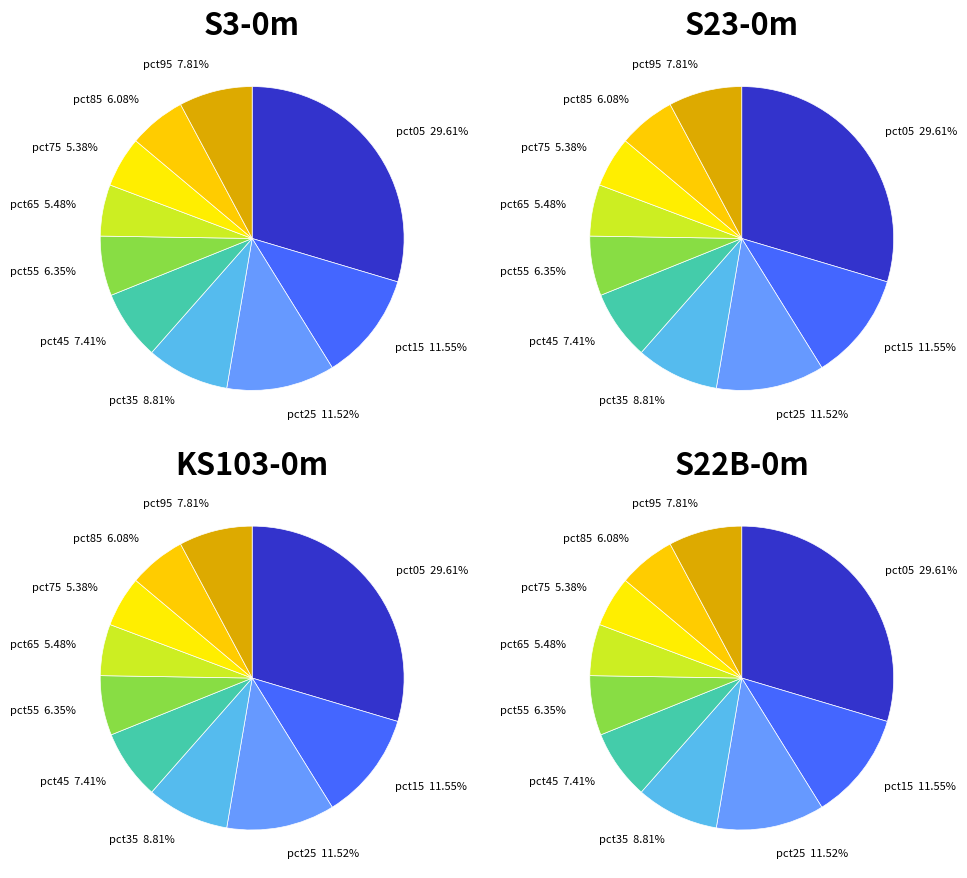

To the nearest percent, what is the difference between the largest and smallest slice percentages?

24%